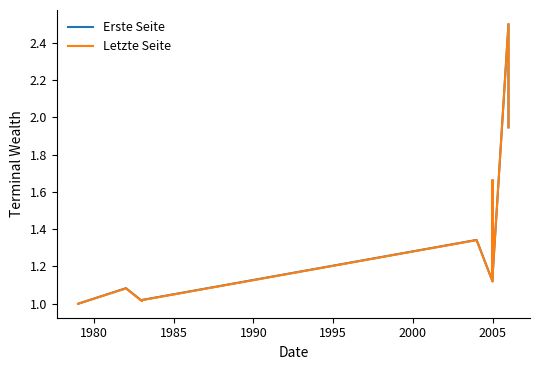

Rank the series by their maximum value, from lowest to highest.

Erste Seite, Letzte Seite